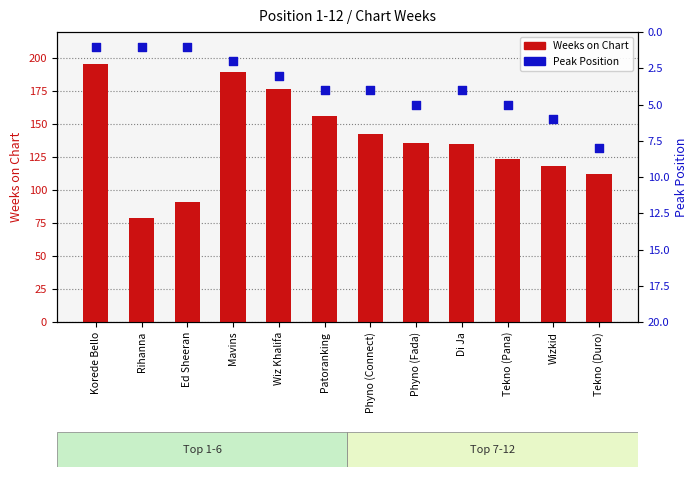

At how many categories does at least one series exceed 68?

12